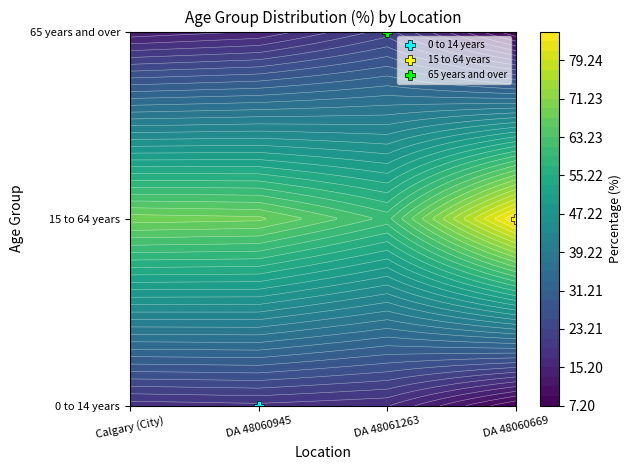

Reading right to left, extract all data points from this chart.

0 to 14 years: 3=7.2	2=17.4	1=18.6	0=18.0
15 to 64 years: 3=85.5	2=60.5	1=67.8	0=68.4
65 years and over: 3=7.2	2=22.1	1=15.3	0=13.6